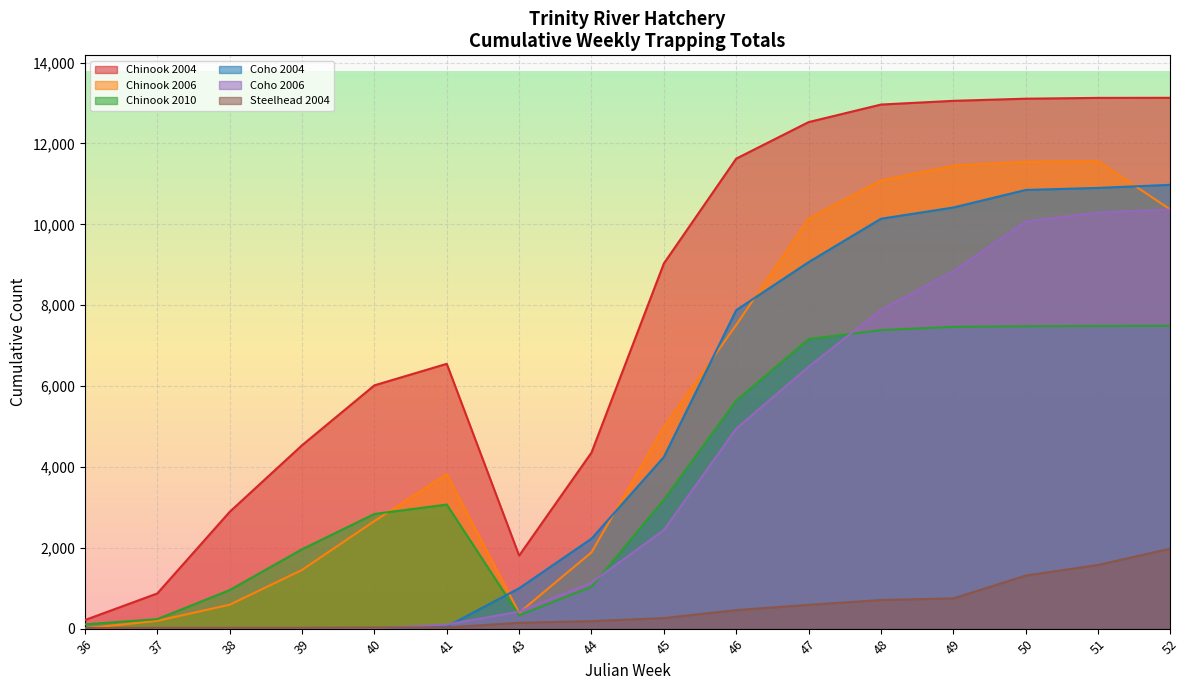

What value does the Chinook 2006 series have at 51?

11560